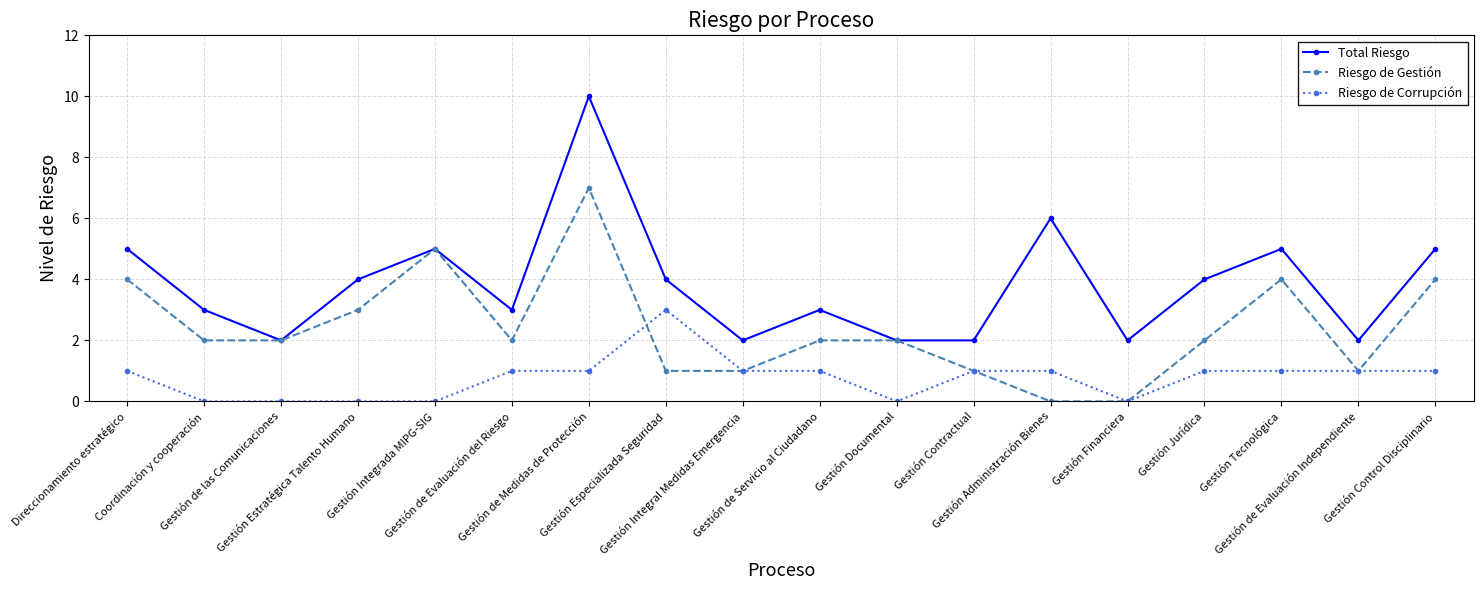

How many distinct data groups are displayed?

3